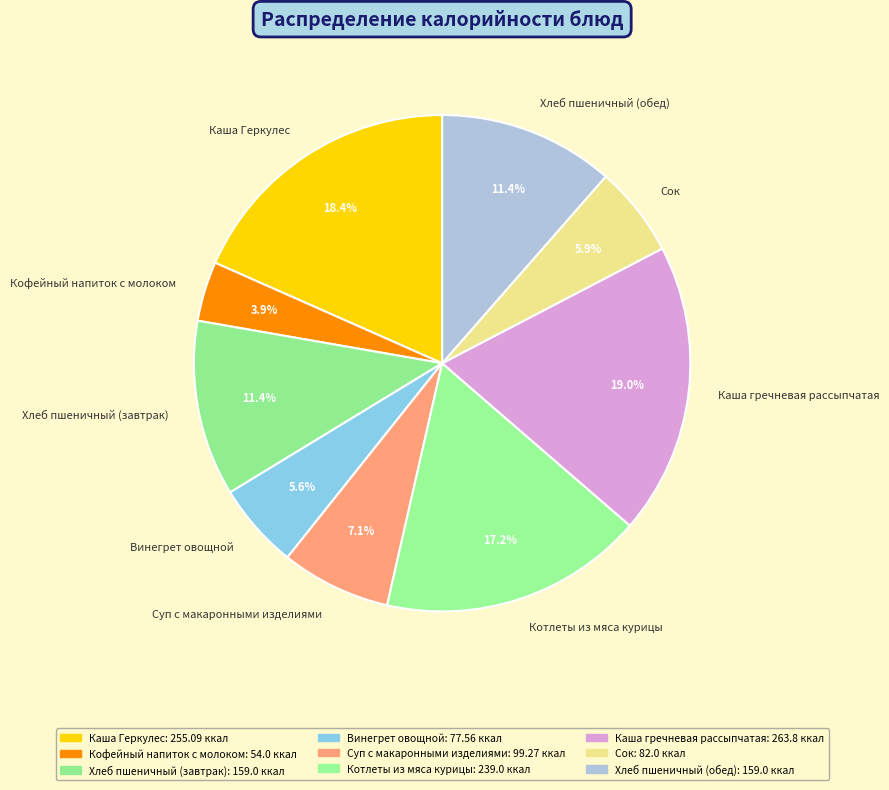

Which slice is the largest?

Каша гречневая рассыпчатая